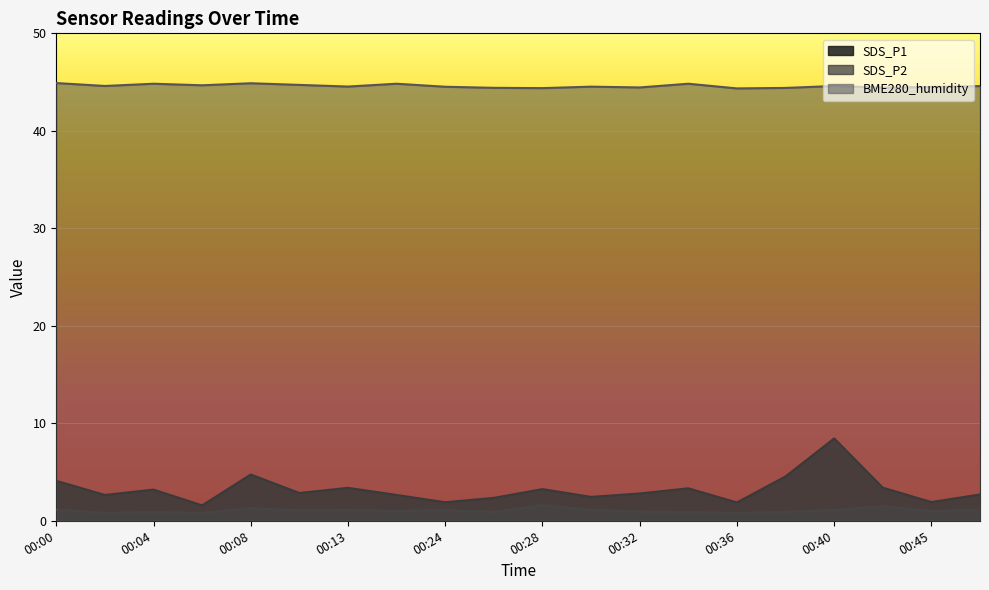

Between 00:45 and 00:40, which is larger?

00:40